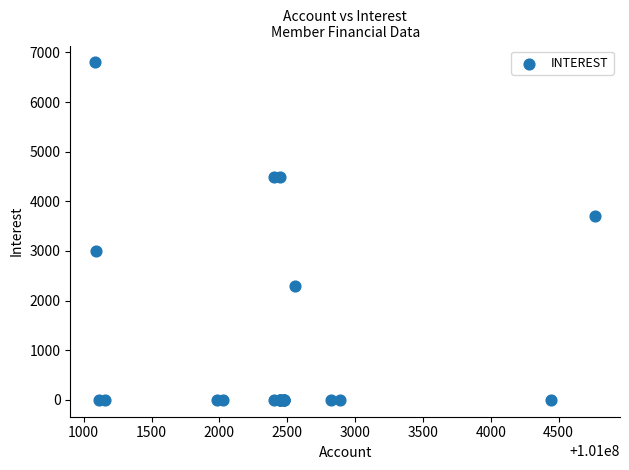

What Y value in the scatter plot is closest to 3400?

3700